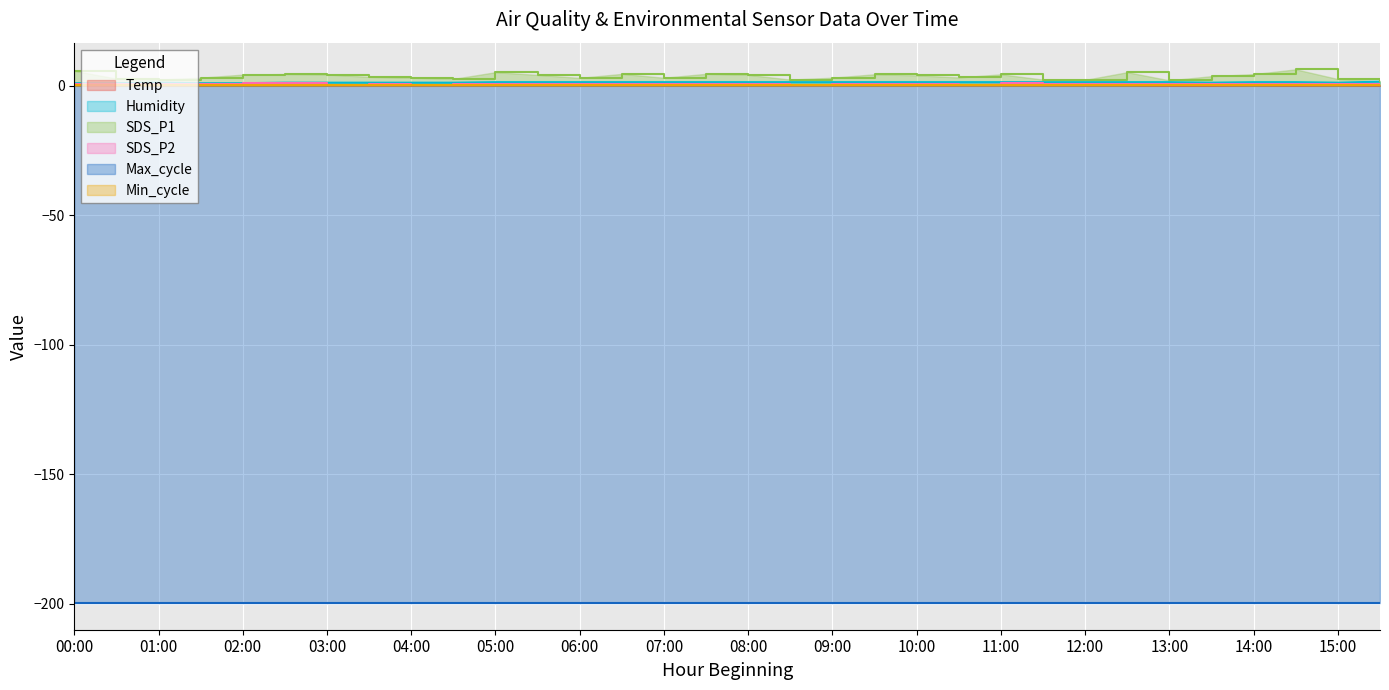

What position from the left is 12:00?

25